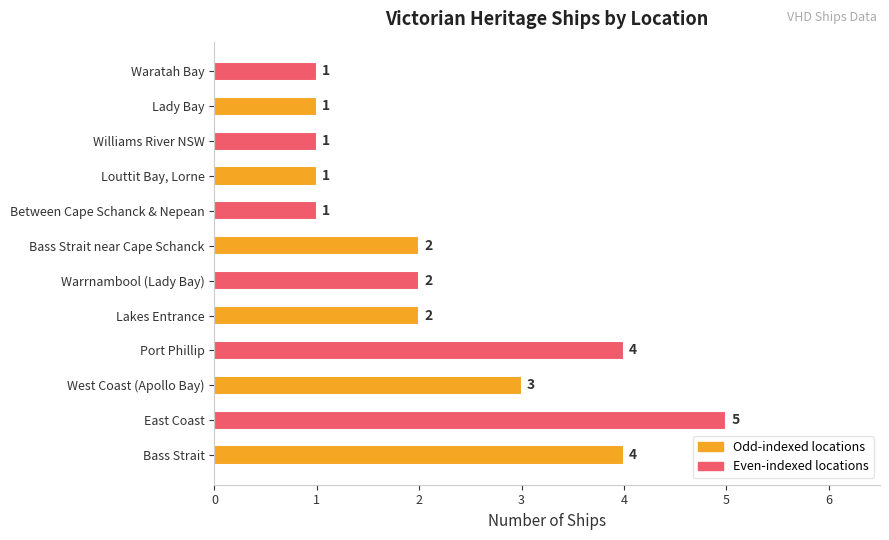

Reading bottom to top, extract all data points from this chart.

Bass Strait=4	East Coast=5	West Coast (Apollo Bay)=3	Port Phillip=4	Lakes Entrance=2	Warrnambool (Lady Bay)=2	Bass Strait near Cape Schanck=2	Between Cape Schanck & Nepean=1	Louttit Bay, Lorne=1	Williams River NSW=1	Lady Bay=1	Waratah Bay=1